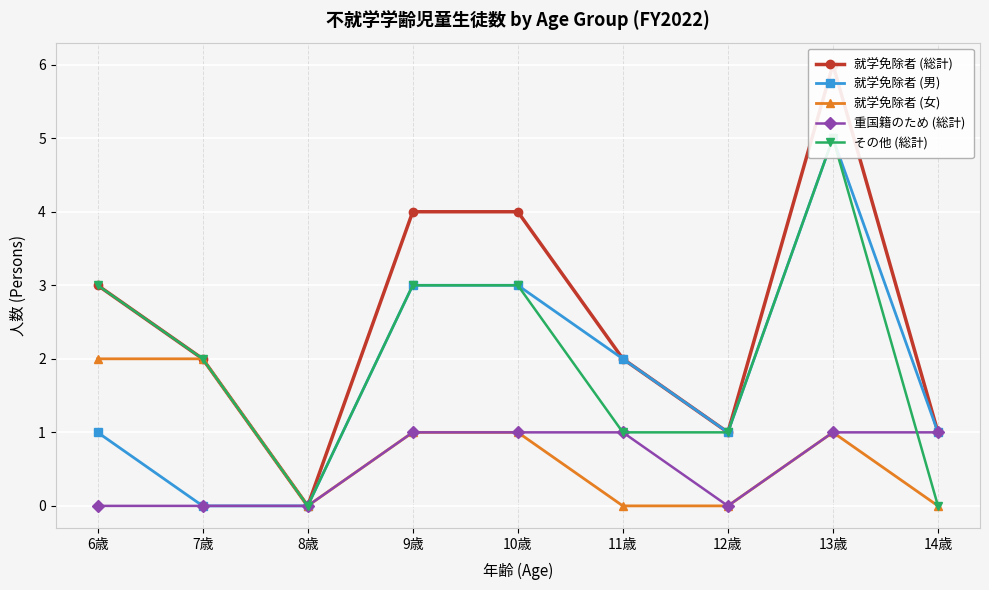

Which series has the largest range (max minus min)?

就学免除者 (総計)